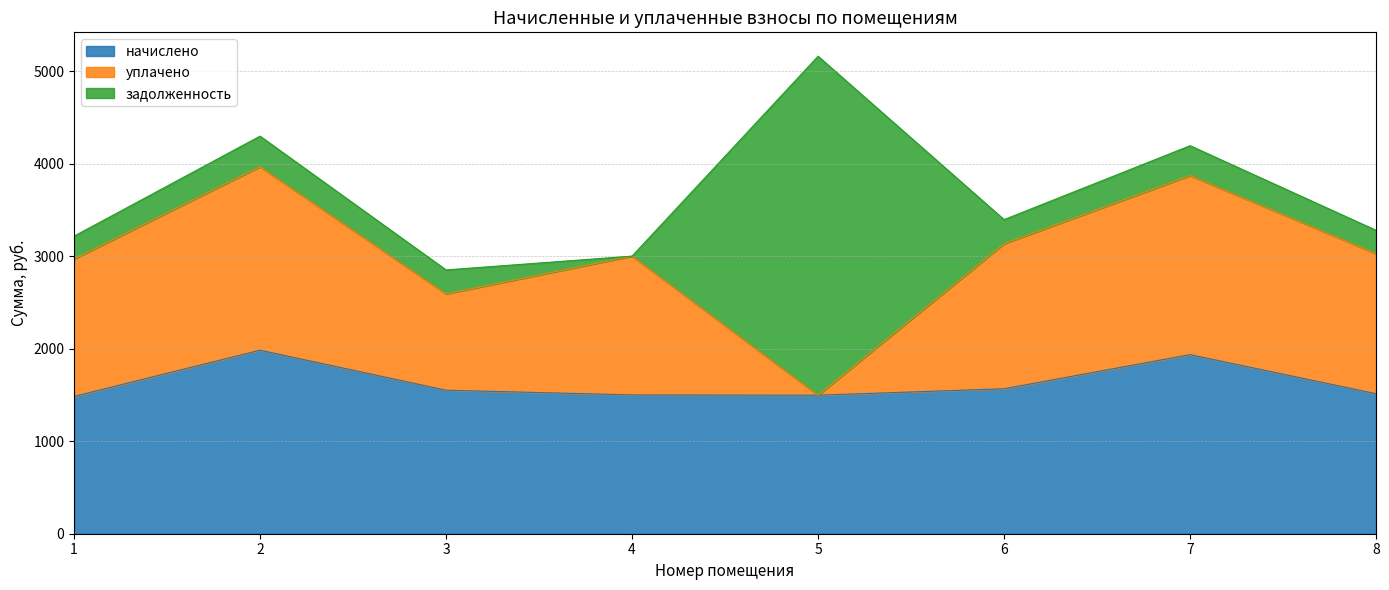

Reading right to left, list all the values displayed in this chart.

начислено: 8=1513.7	7=1936.6	6=1567.7	5=1497.8	4=1501.0	3=1551.8	2=1984.3	1=1485.1
уплачено: 8=1514.7	7=1936.4	6=1567.7	5=0.0	4=1501.0	3=1041.4	2=1984.3	1=1485.1
задолженность: 8=252.3	7=322.8	6=261.3	5=3665.8	4=0.0	3=259.3	2=330.7	1=247.5